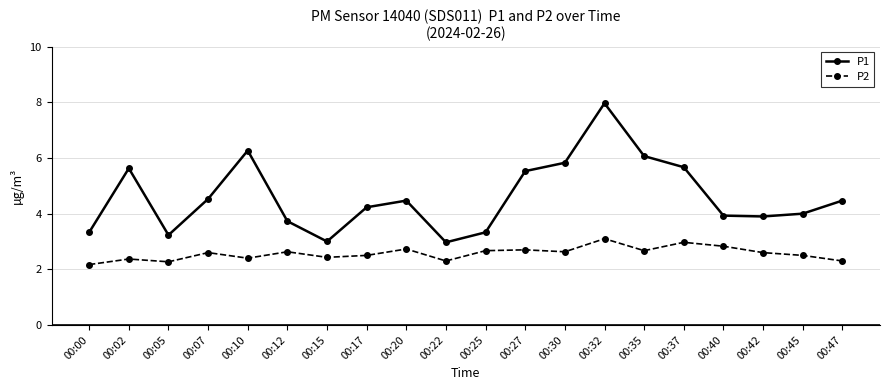

What is the greatest value displayed?

8.0